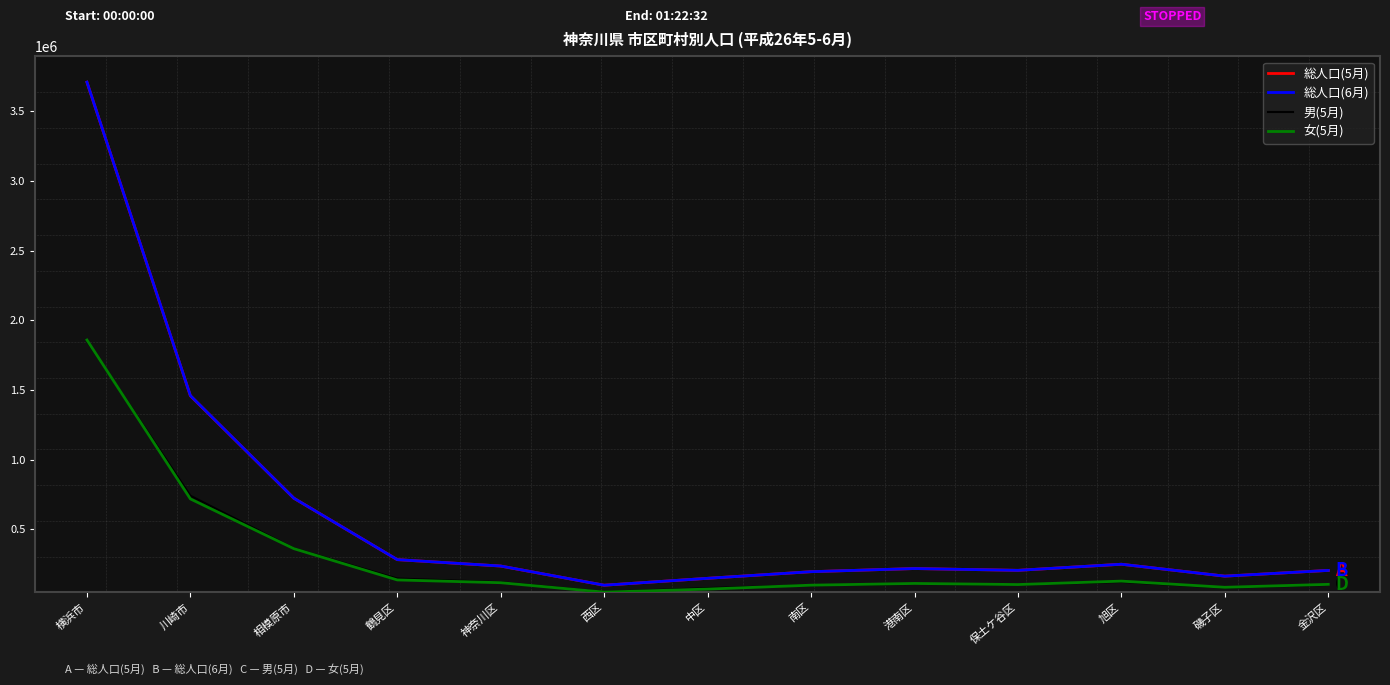

The value of 総人口(5月) at 川崎市 is 664740. True or false?

False